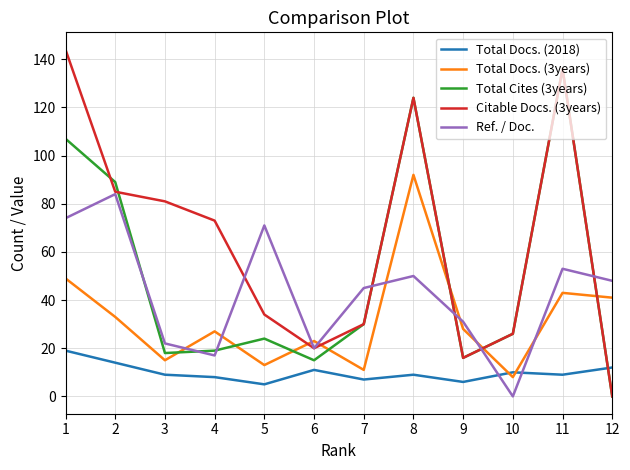

In Ref. / Doc., how many points are higher than both neighbors (excluding endpoints)?

4